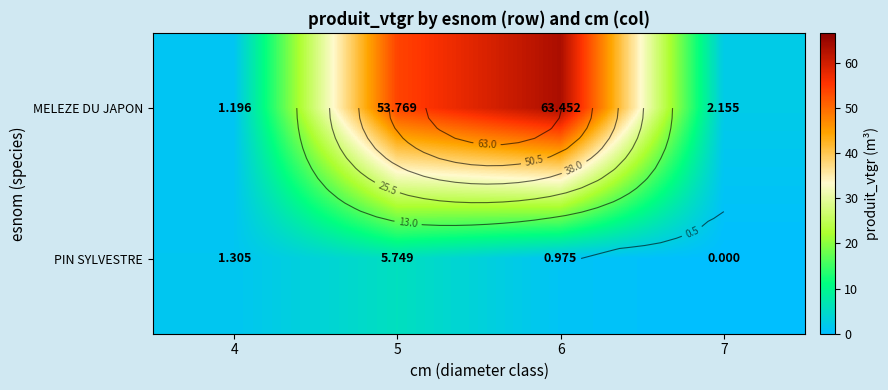

The MELEZE DU JAPON series shows 1.2 at 4. True or false?

True